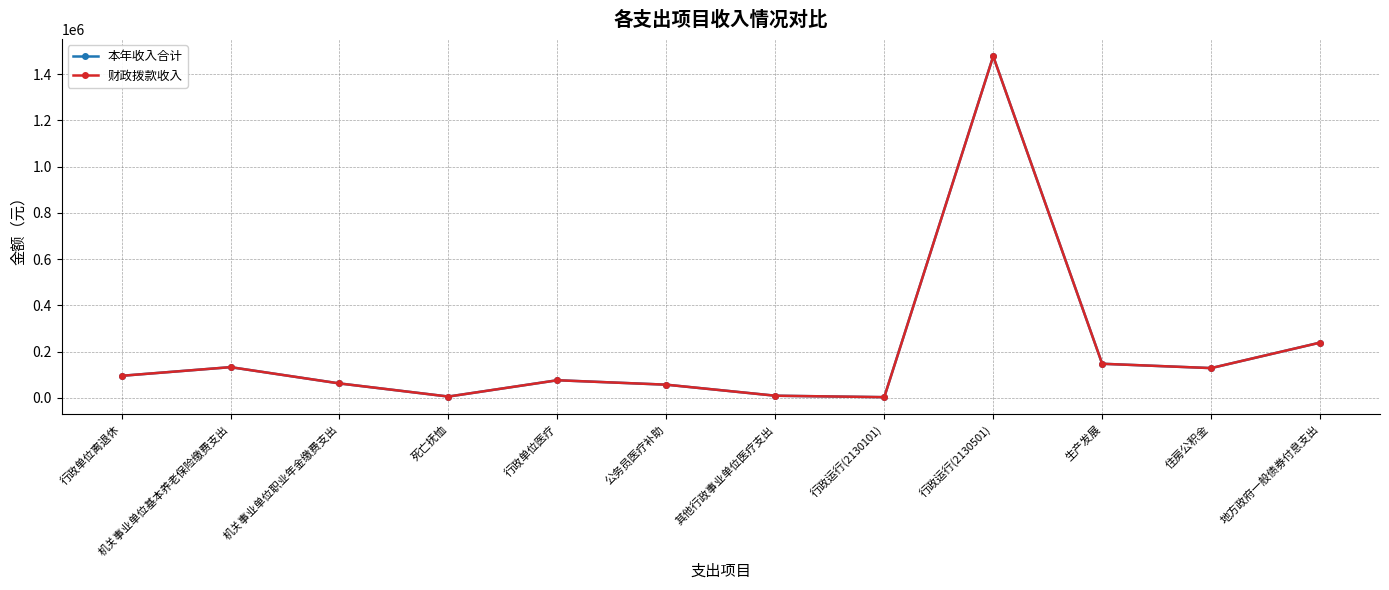

What value does the 本年收入合计 series have at 行政运行(2130101)?

3060.0